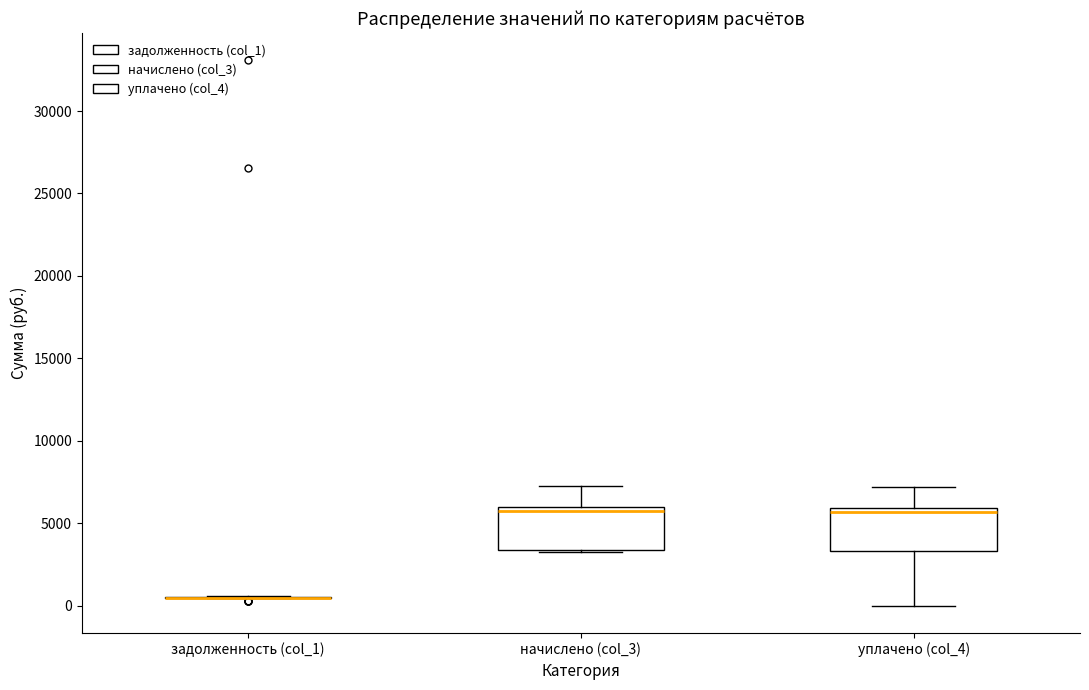

Reading left to right, read every box against the y-axis: the position of its median line, the range the box covers, and the ends of its whiskers. The values are not printed on the chart, so give them approximately, as read against the axis.

задолженность (col_1): box collapsed to a line at 500, whiskers 500 to 500
начислено (col_3): median 5500, box 3500 to 6000, whiskers 3000 to 7000
уплачено (col_4): median 5500, box 3500 to 6000, whiskers 0 to 7000